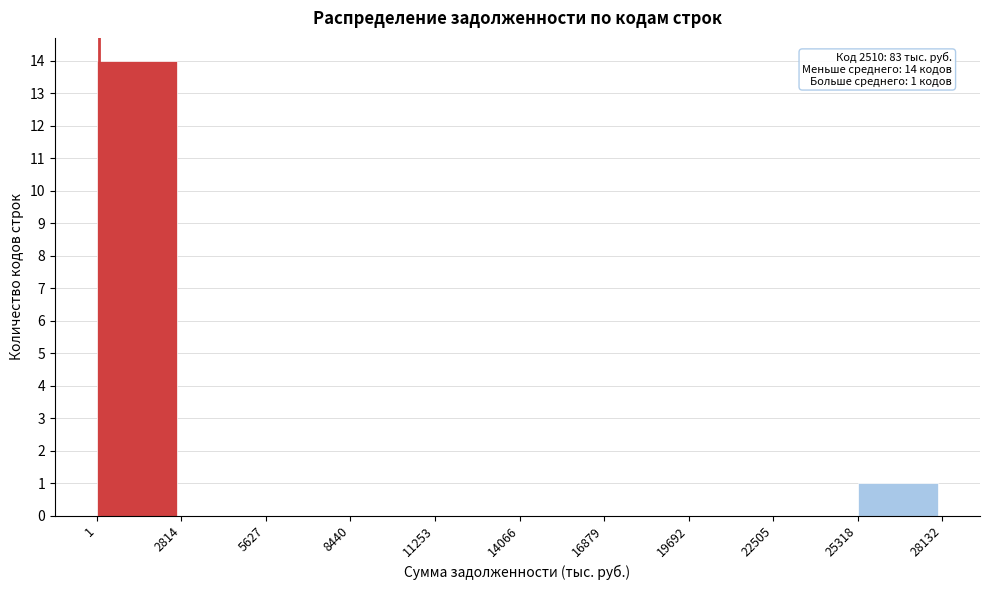

Which range on the x-axis has the tallest bar?

1 to 2814